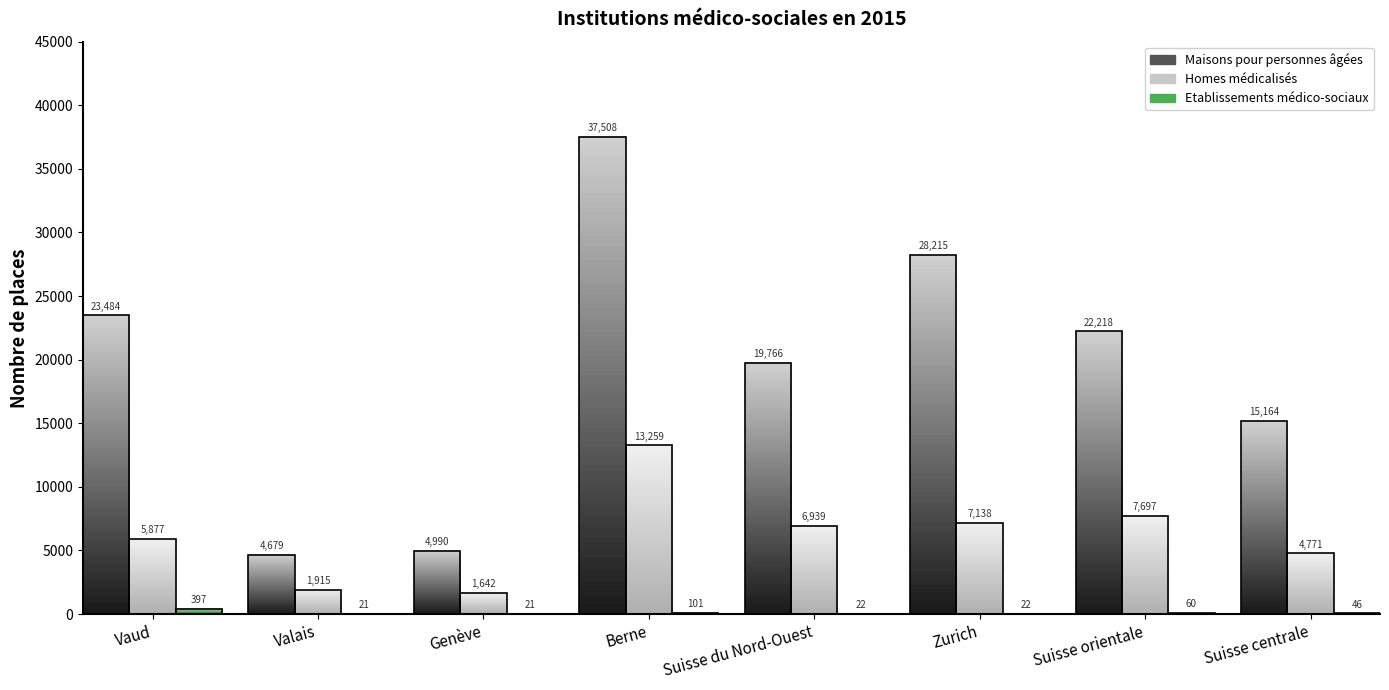

At Suisse du Nord-Ouest, list the series in order from smallest to largest.

Etablissements médico-sociaux, Homes médicalisés, Maisons pour personnes âgées